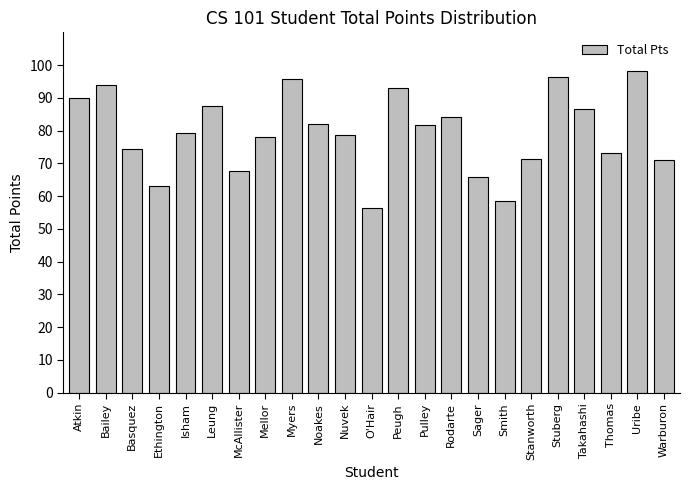

What is the label of the 19th bar from the right?

Isham